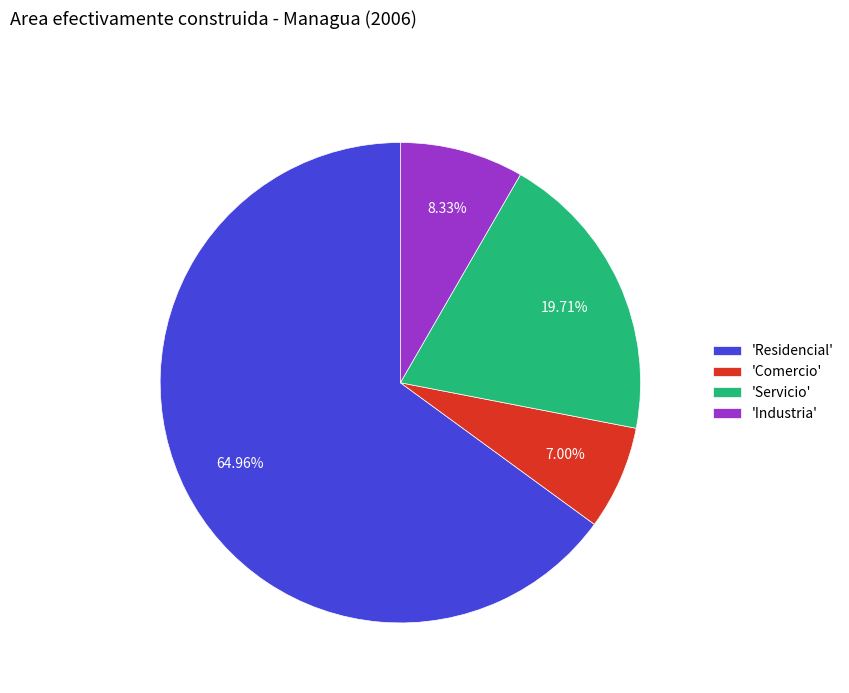

Is the sum of 'Comercio' and 'Servicio' greater than half?

No